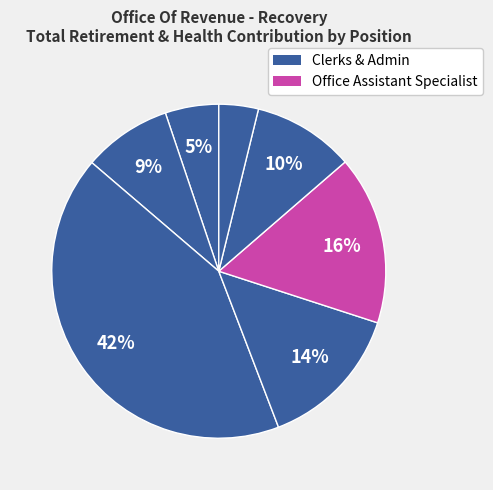

How many segments does this pie chart have?

7